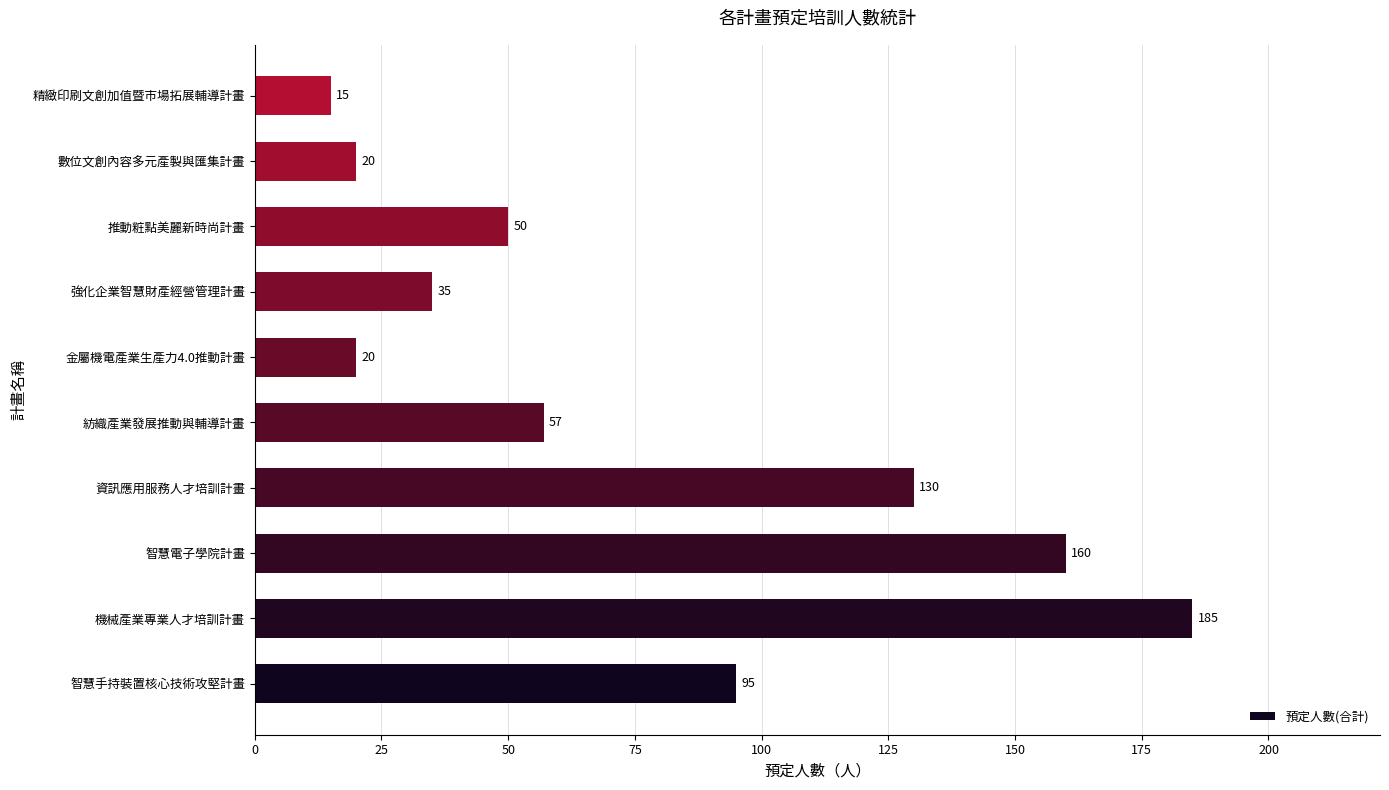

What is the sum of all values?

767